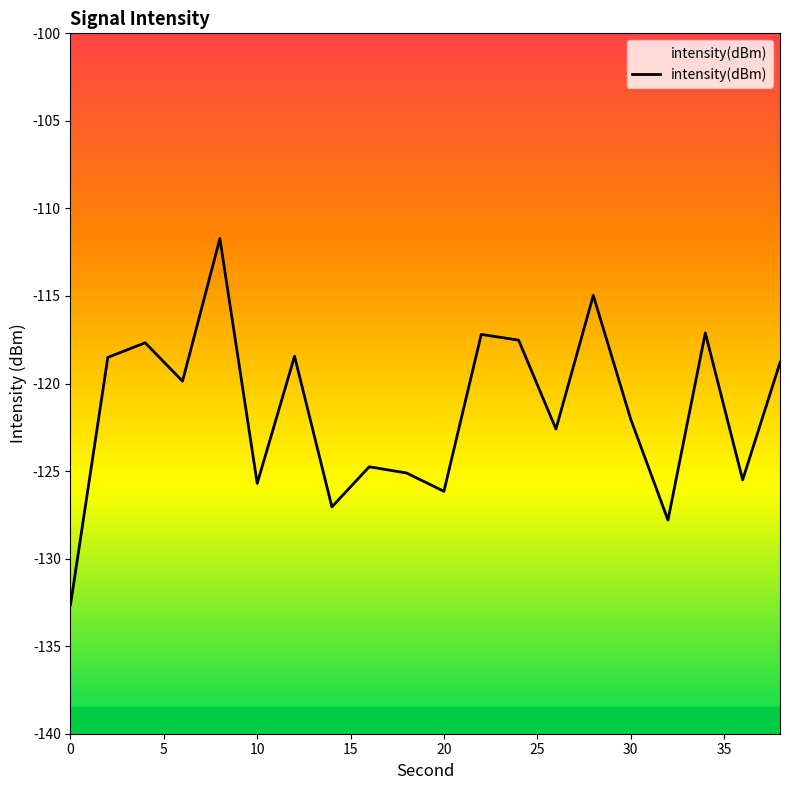

What is the smallest value displayed?

-132.6